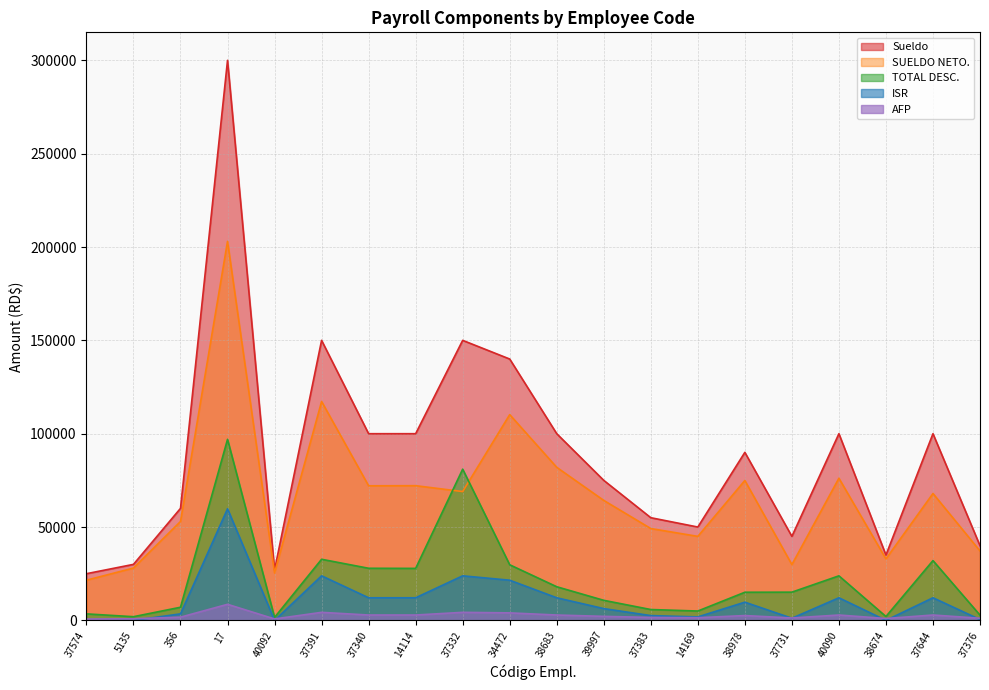

What are all the series names shown in the legend?

Sueldo, SUELDO NETO., TOTAL DESC., ISR, AFP